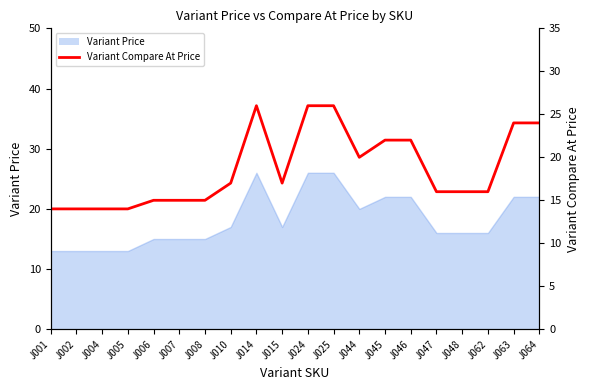

What is the change in value from J002 to J014?

+12